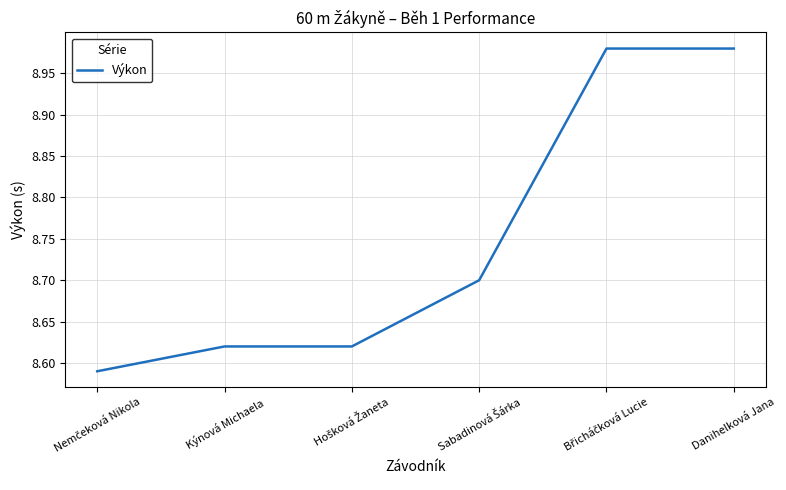

What is the difference between the maximum and second lowest values?

0.4